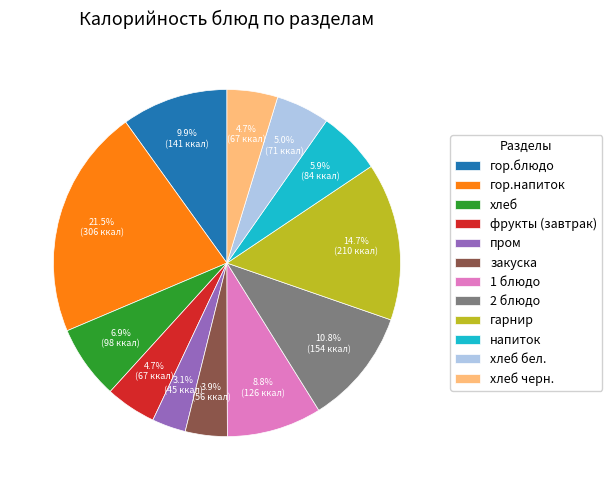

Is it true that фрукты (завтрак) is 5% of the pie?

True